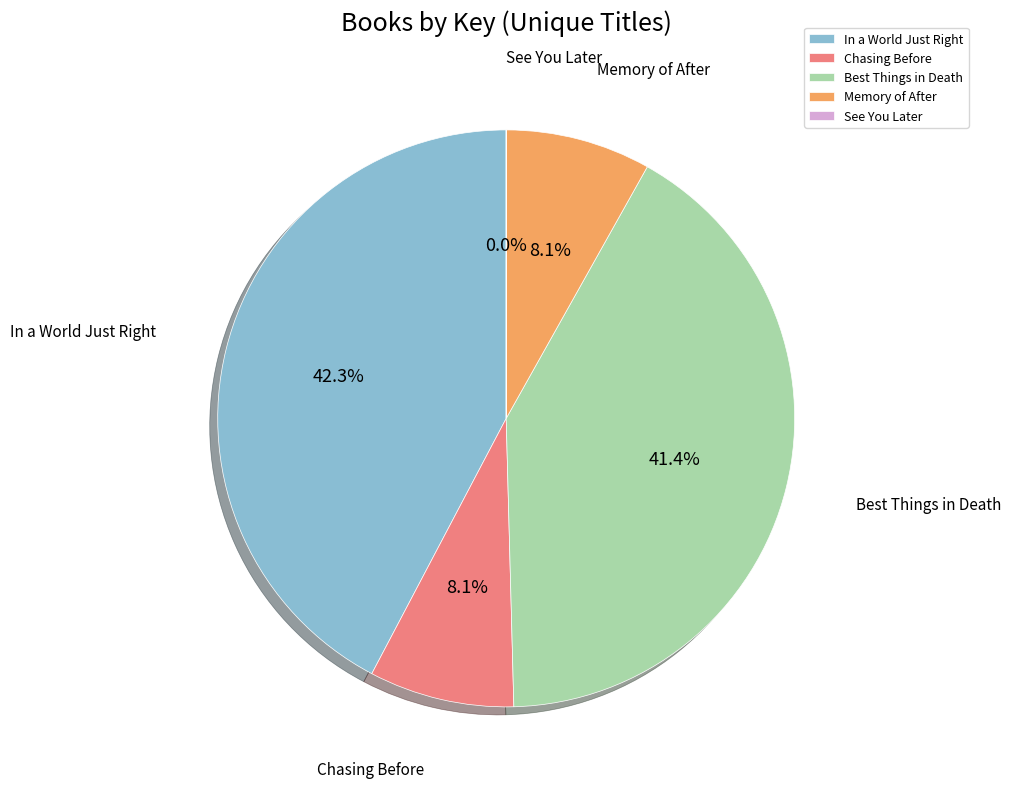

What is the ratio of the value at Chasing Before to the value at Memory of After?

1.0